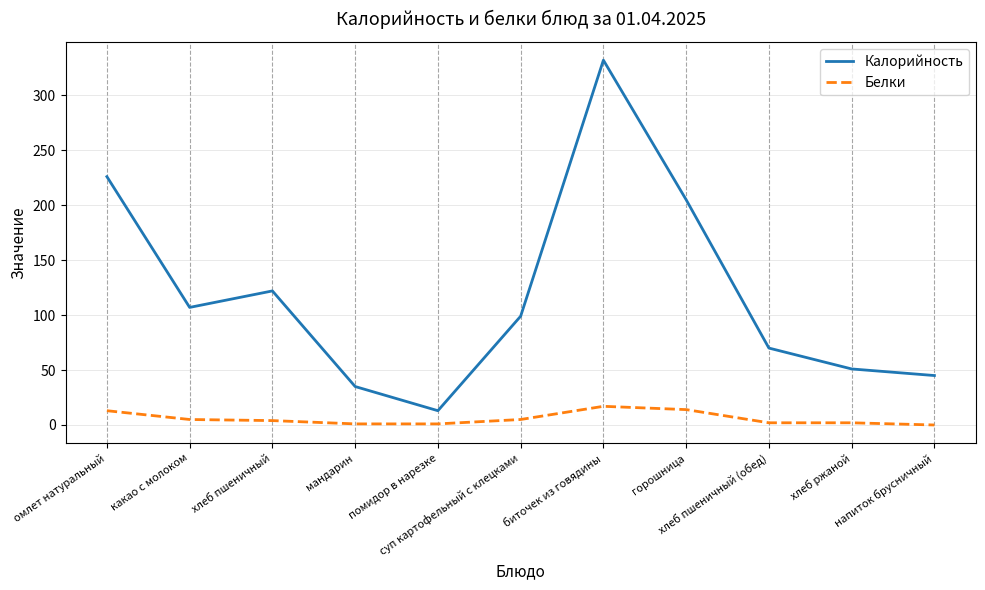

How many lines are shown in the chart?

2